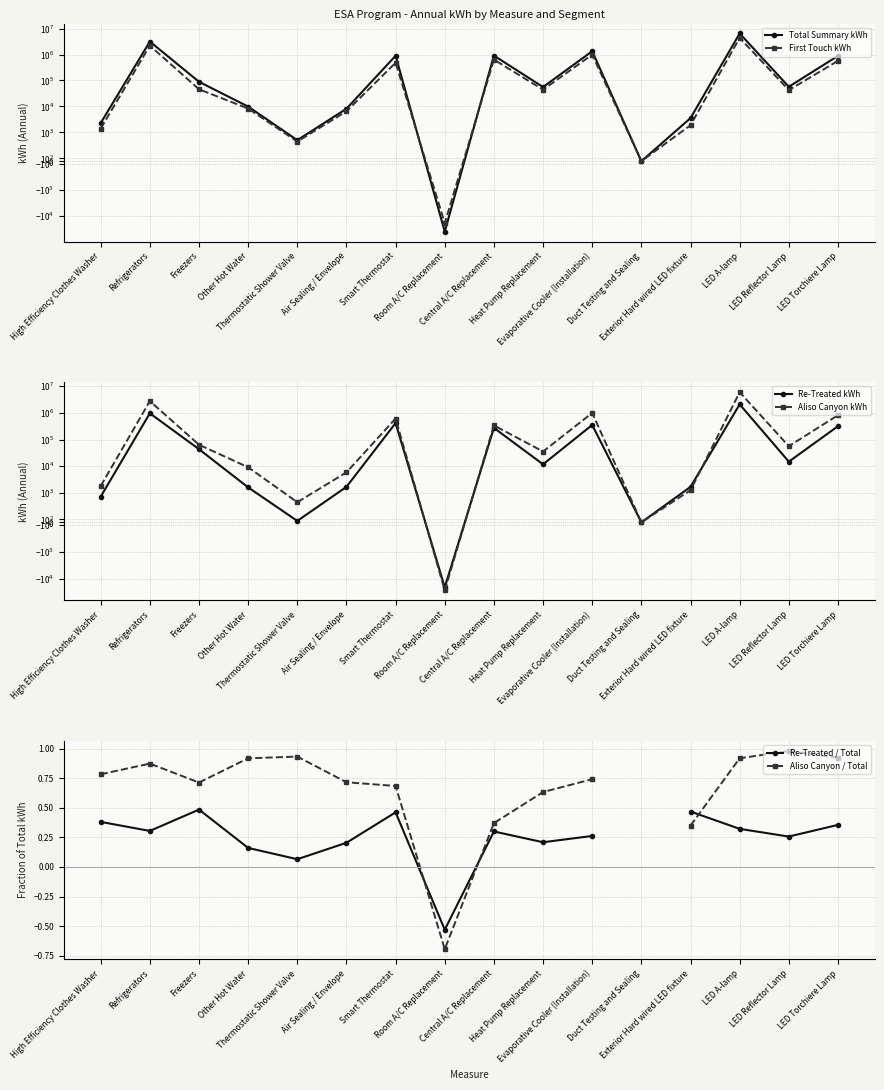

How many lines are shown in the chart?

6